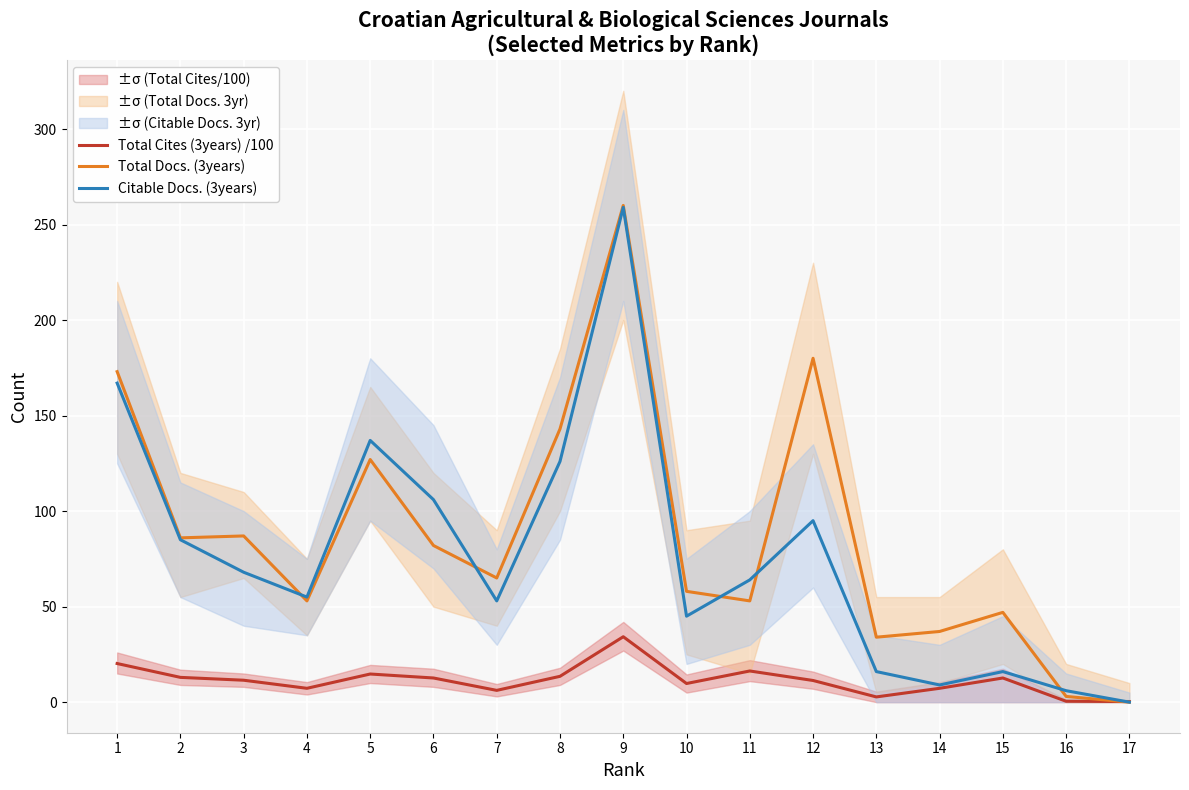

What is the sum of all Citable Docs. (3years) values?

1307.0